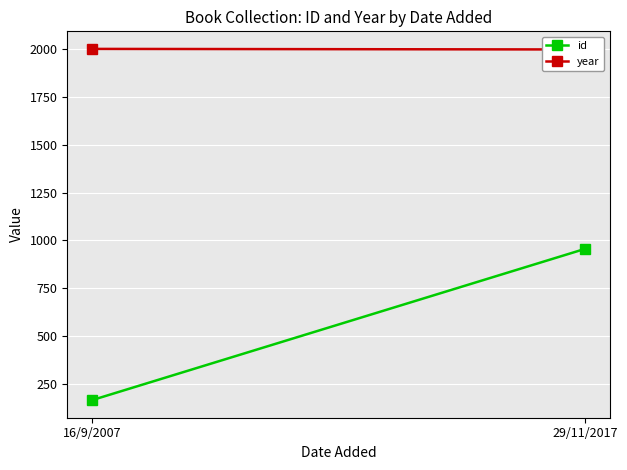

Is this an area chart (filled region under the line)?

No